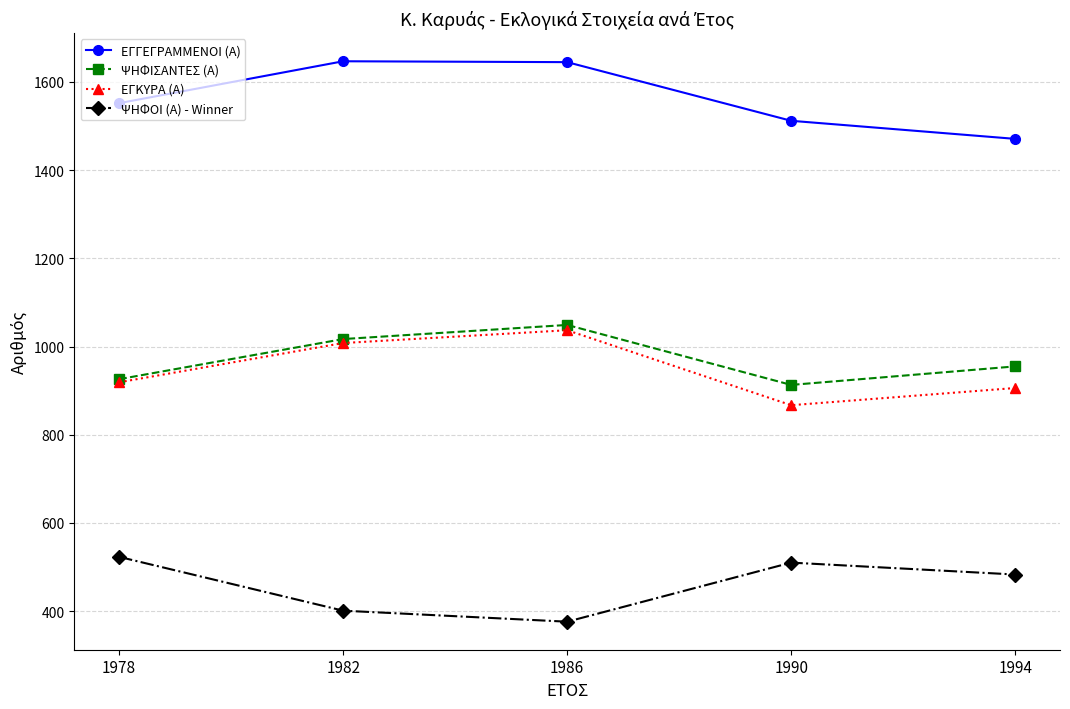

How many interior local peaks does the ΕΓΚΥΡΑ (Α) series have?

1